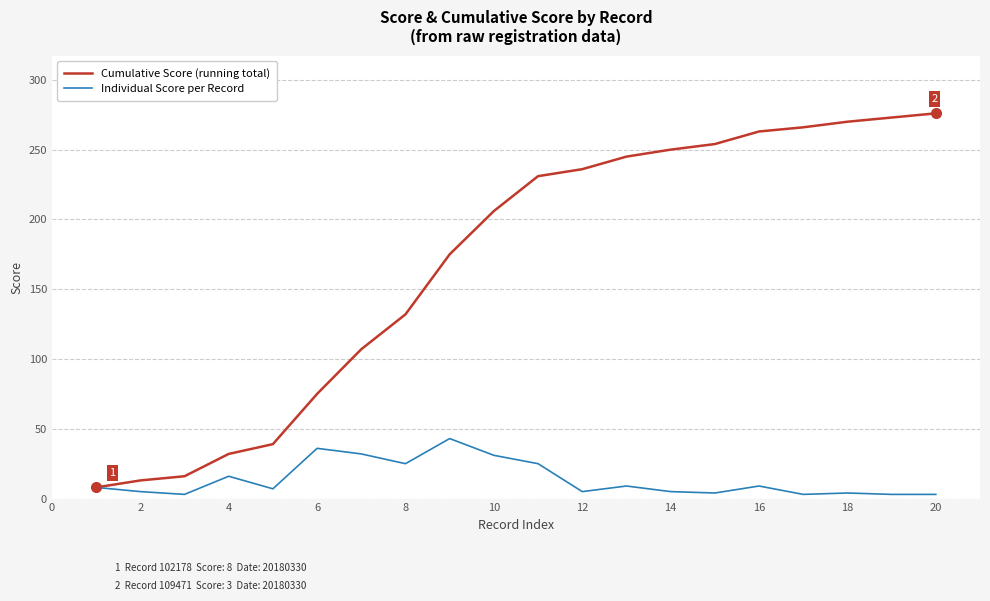

How many values in the Cumulative Score (running total) series are below 231?

10